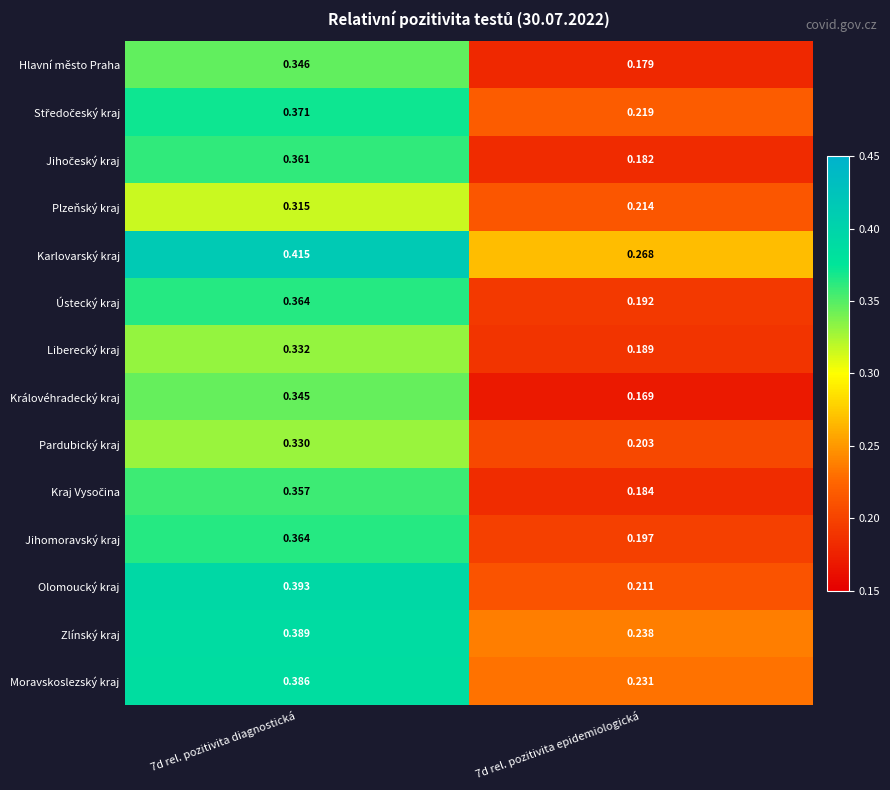

Which series has the largest total across all categories?

Karlovarský kraj